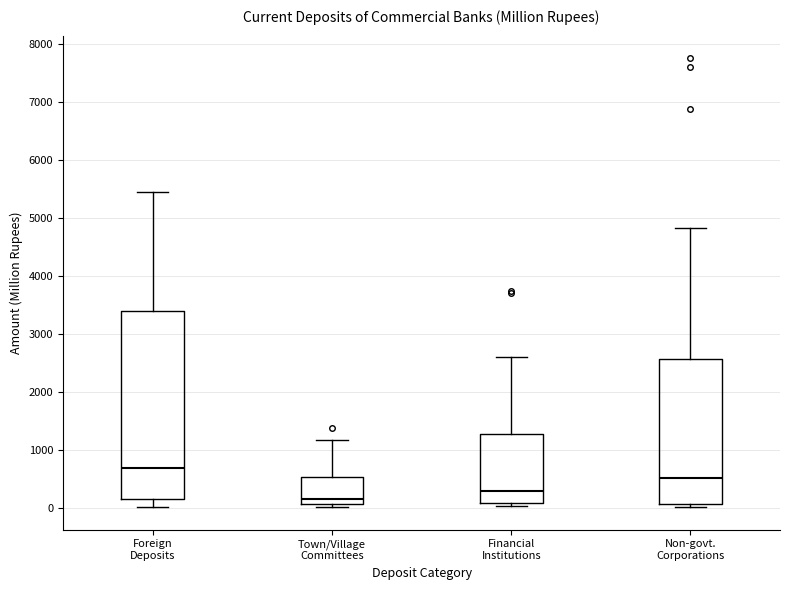

Reading left to right, transcribe this box plot: for each box, give where its median line is, the range the box spans, and where its two whiskers end, as read against the y-axis. The values are not printed on the chart, so give them approximately, as read against the axis.

Foreign Deposits: median 700, box 200 to 3400, whiskers 0 to 5400
Town/Village Committees: median 100 (just above the box's lower edge), box 100 to 500, whiskers 0 to 1200
Financial Institutions: median 300, box 100 to 1300, whiskers 0 to 2600
Non-govt. Corporations: median 500, box 100 to 2600, whiskers 0 to 4800